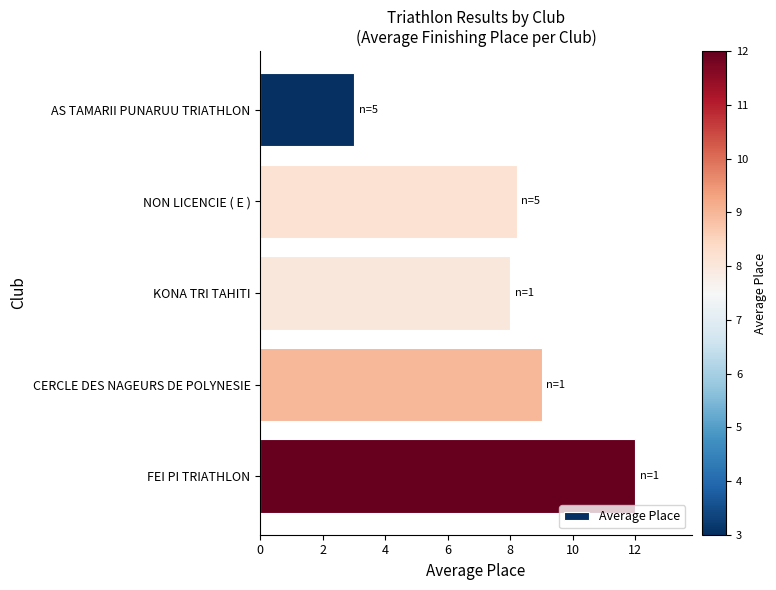

True or false: the data shows 3.0 at AS TAMARII PUNARUU TRIATHLON.

True